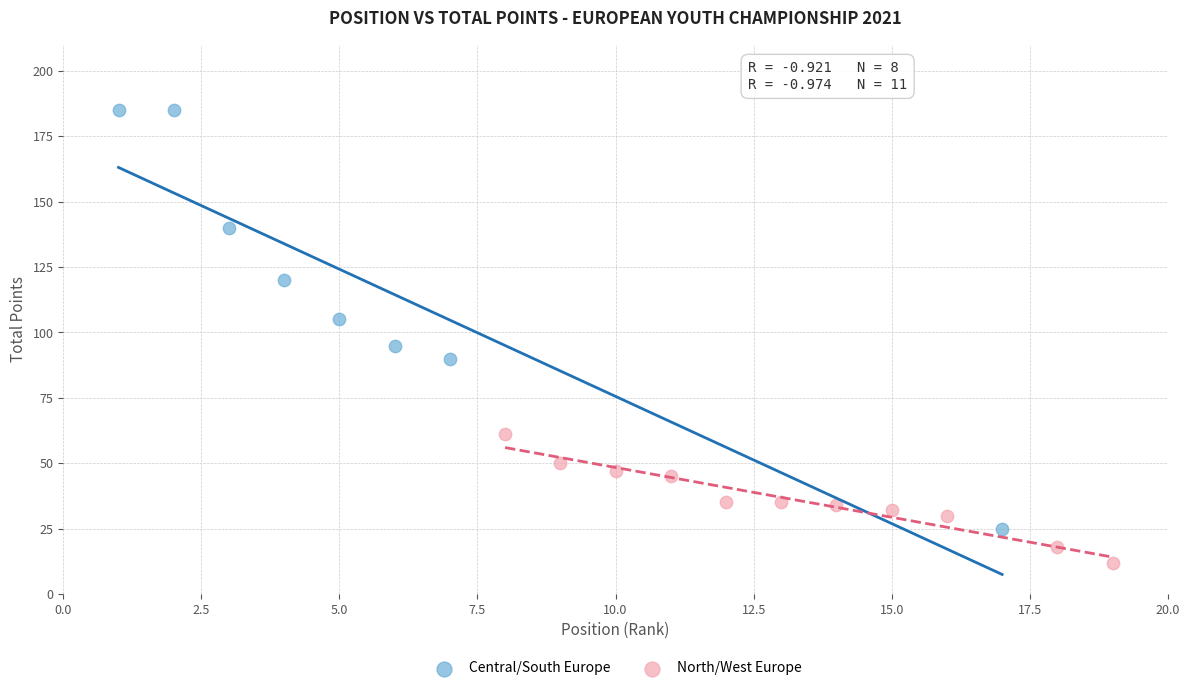

Which series reaches the minimum Y coordinate?

North/West Europe